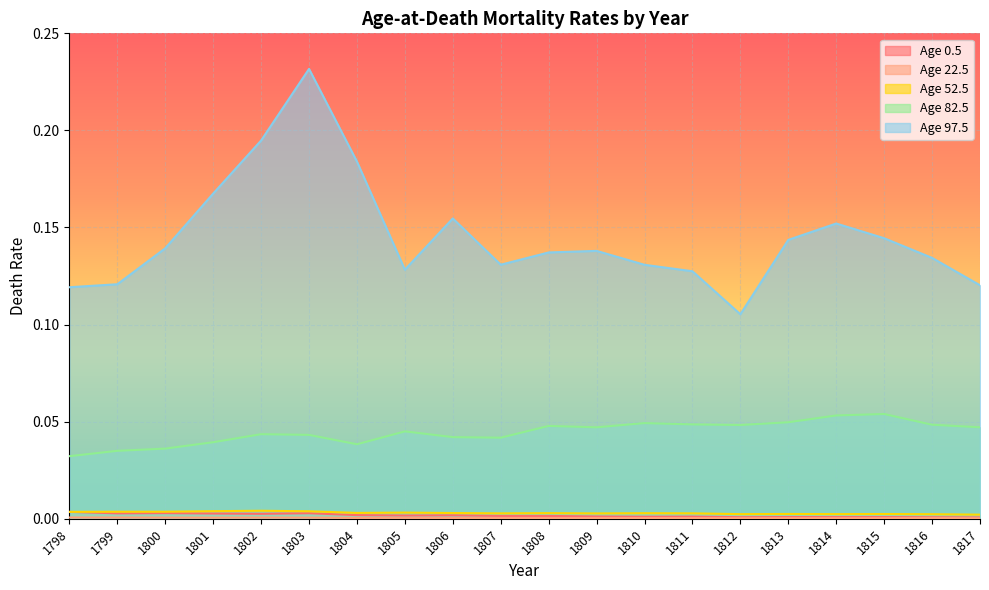

Count the number of categories in the chart.

20